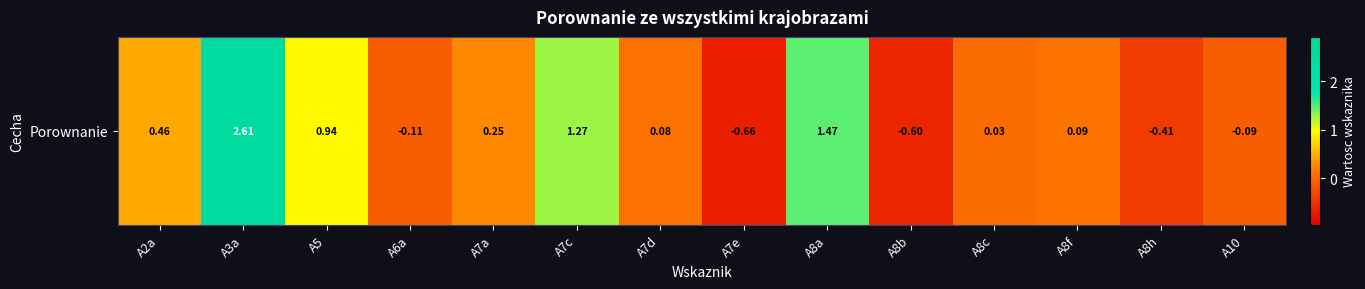

Reading left to right, extract all data points from this chart.

A2a=0.5	A3a=2.6	A5=0.9	A6a=-0.1	A7a=0.3	A7c=1.3	A7d=0.1	A7e=-0.7	A8a=1.5	A8b=-0.6	A8c=0.0	A8f=0.1	A8h=-0.4	A10=-0.1